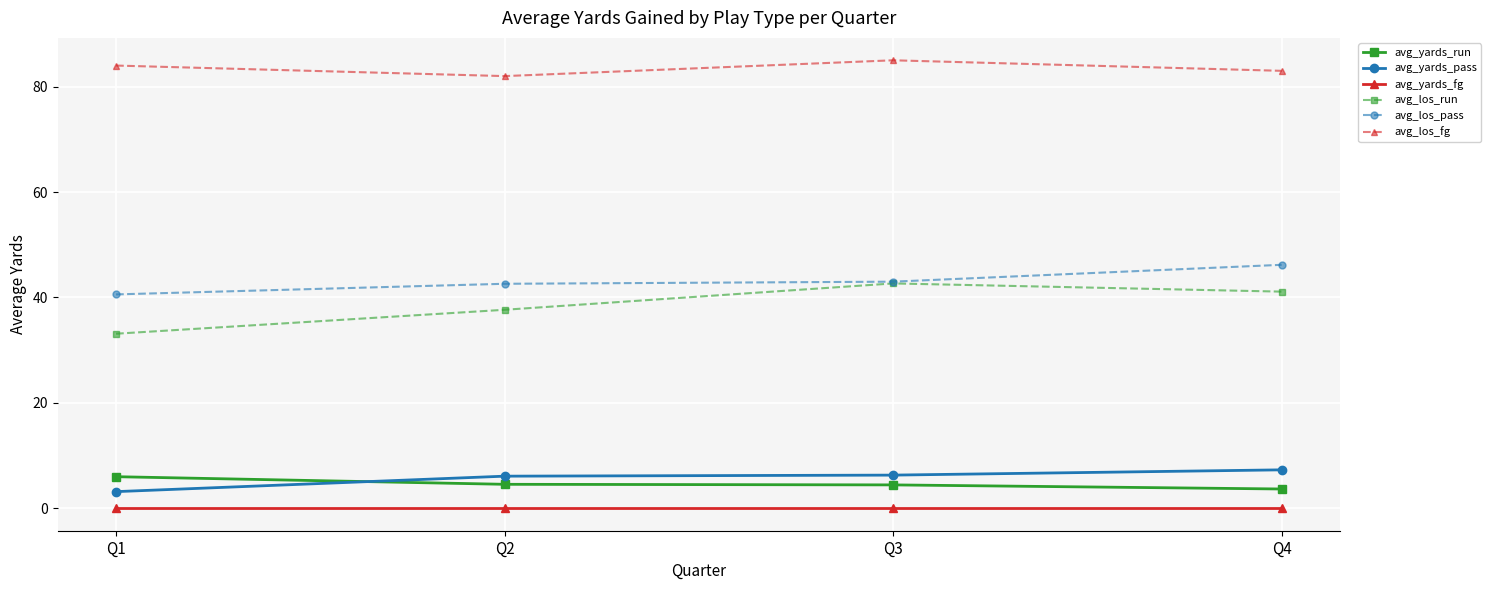

Which series has the widest spread of values?

avg_los_run